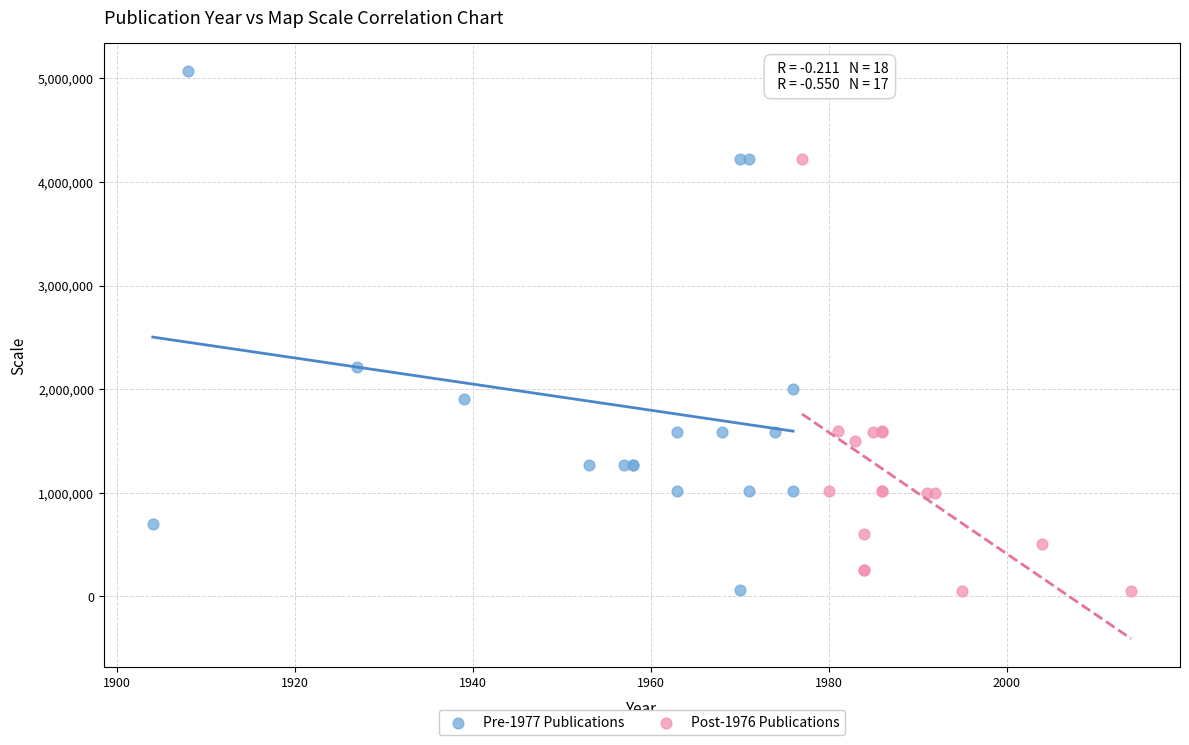

Which series reaches the maximum Y coordinate?

Pre-1977 Publications